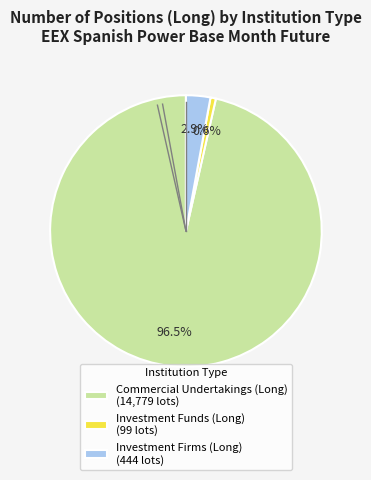

Which slice is the smallest?

Investment Funds (Long)